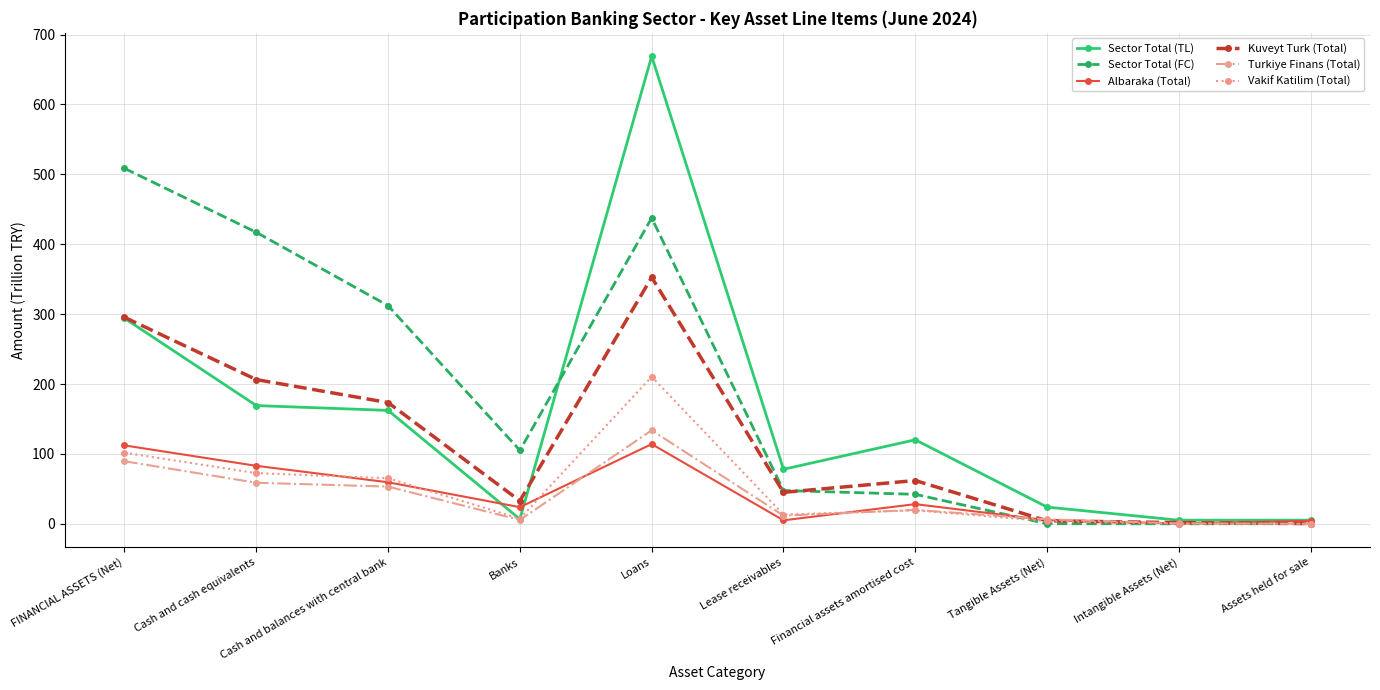

Where is the first local minimum for Sector Total (TL)?

Banks